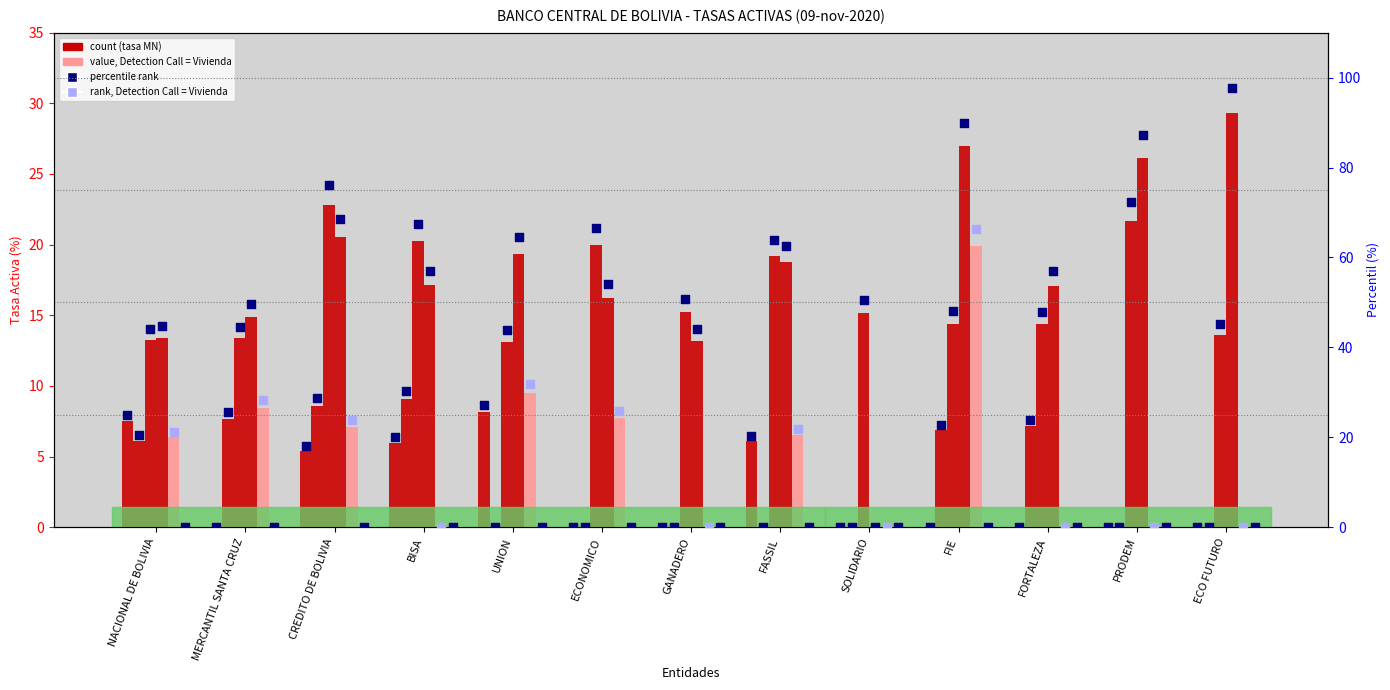

At how many categories does at least one series exceed 13?

13